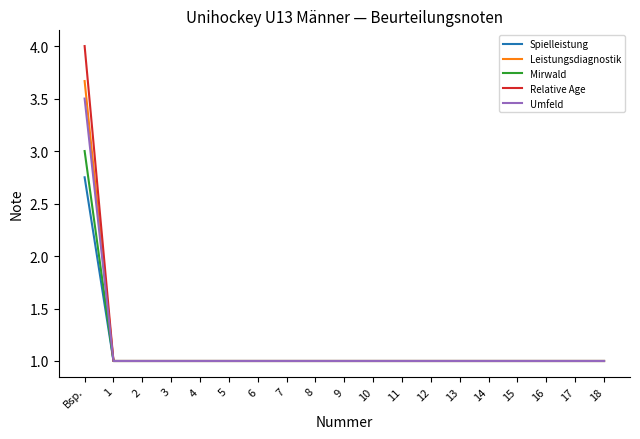

What is the total value across all series at 16?

5.0